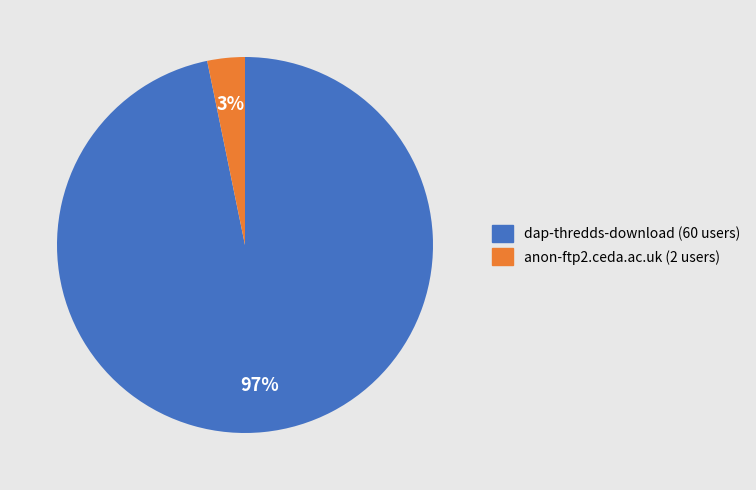

Between anon-ftp2.ceda.ac.uk and dap-thredds-download, which is larger?

dap-thredds-download